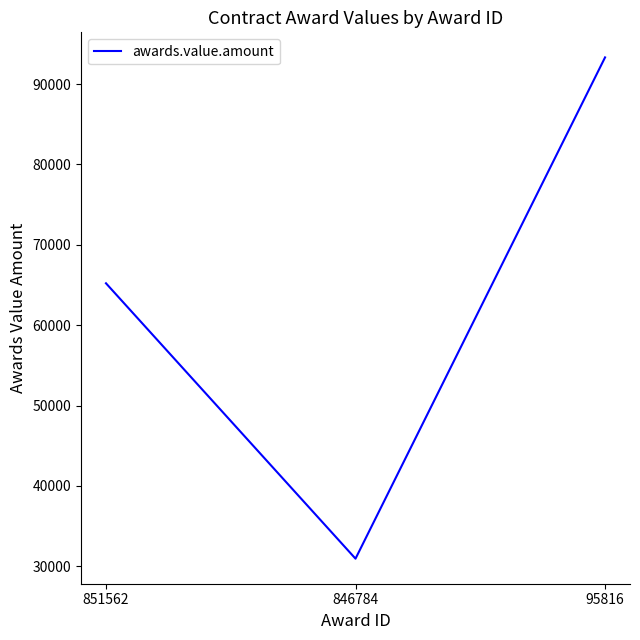

Rank the categories by value from highest to lowest.

95816, 851562, 846784